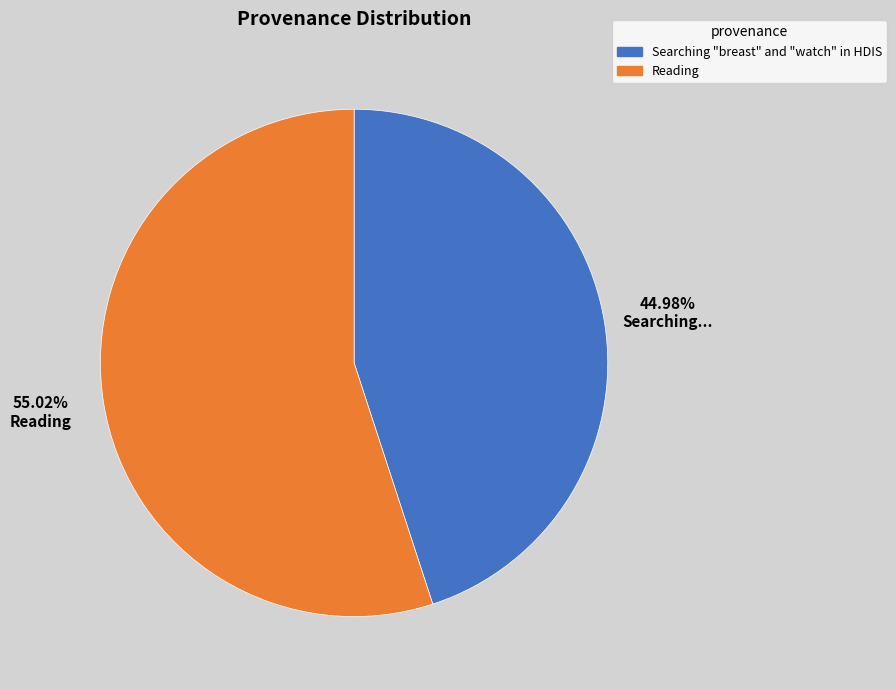

Combined, what portion of the pie is Reading and Searching "breast" and "watch" in HDIS?

100.0%